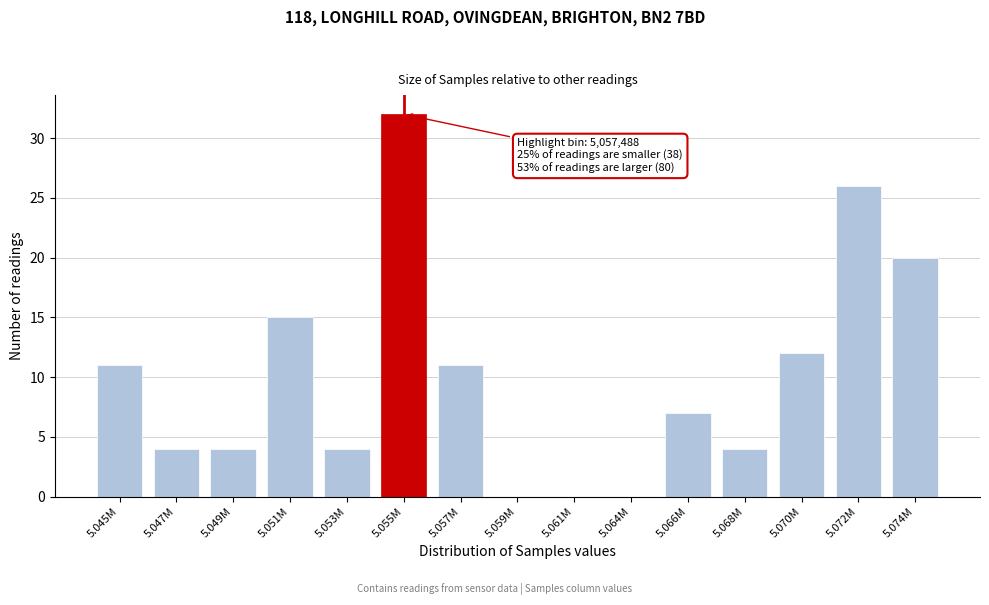

Reading right to left, list all the values displayed in this chart.

5.074M=20	5.072M=26	5.070M=12	5.068M=4	5.066M=7	5.064M=0	5.061M=0	5.059M=0	5.057M=11	5.055M=32	5.053M=4	5.051M=15	5.049M=4	5.047M=4	5.045M=11